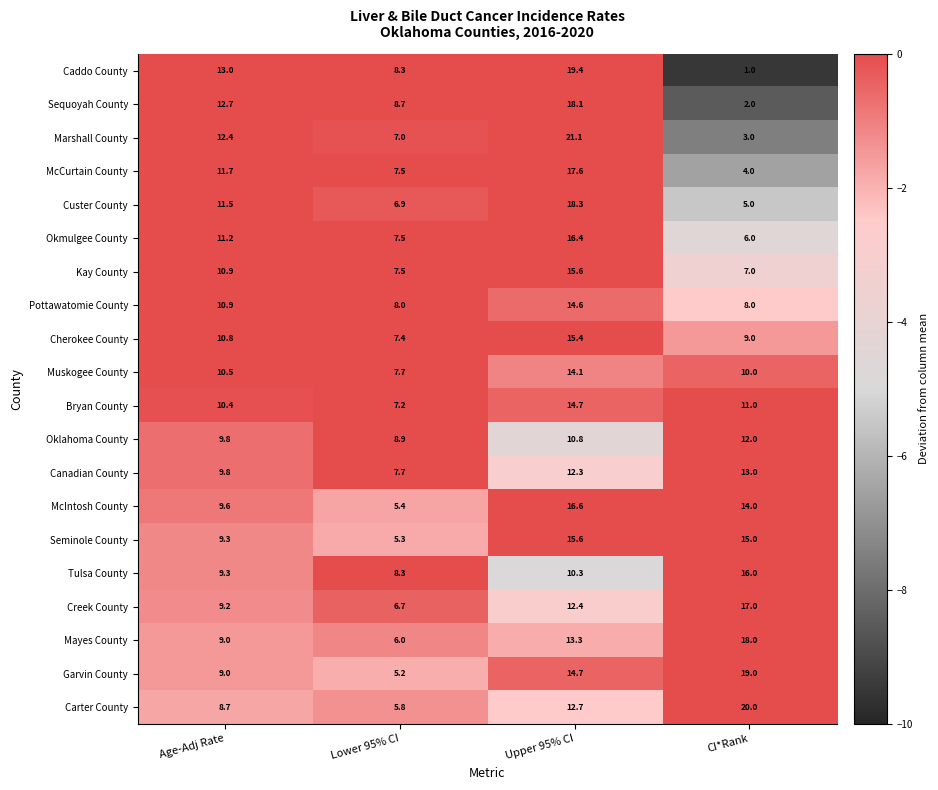

What is the minimum value shown in the chart?

1.0